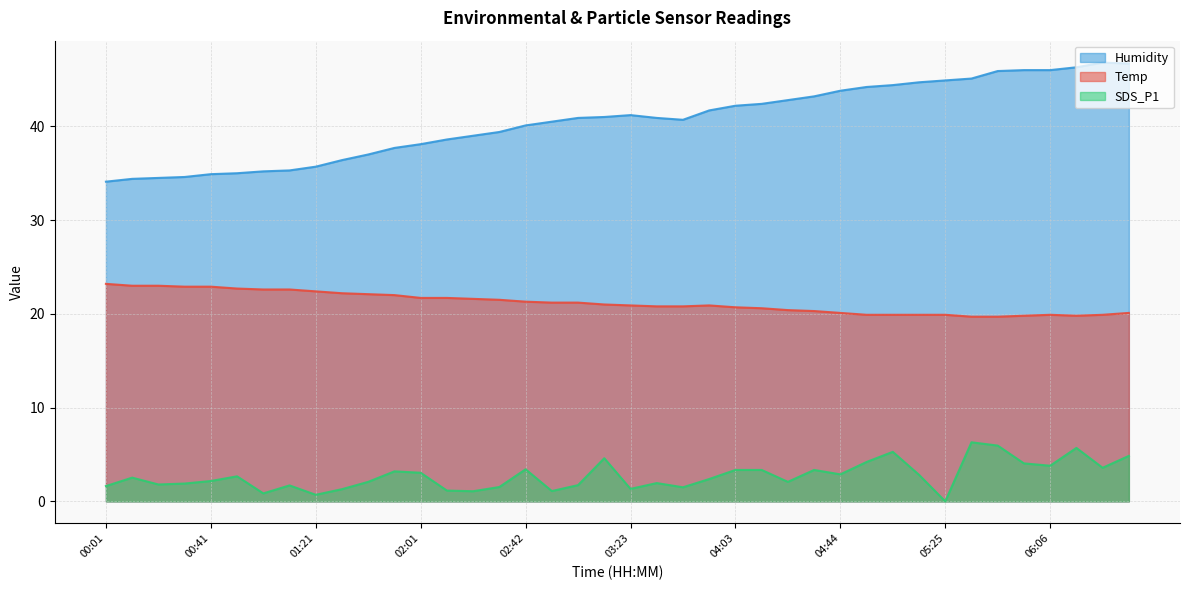

True or false: Temp and Humidity intersect in this chart.

False